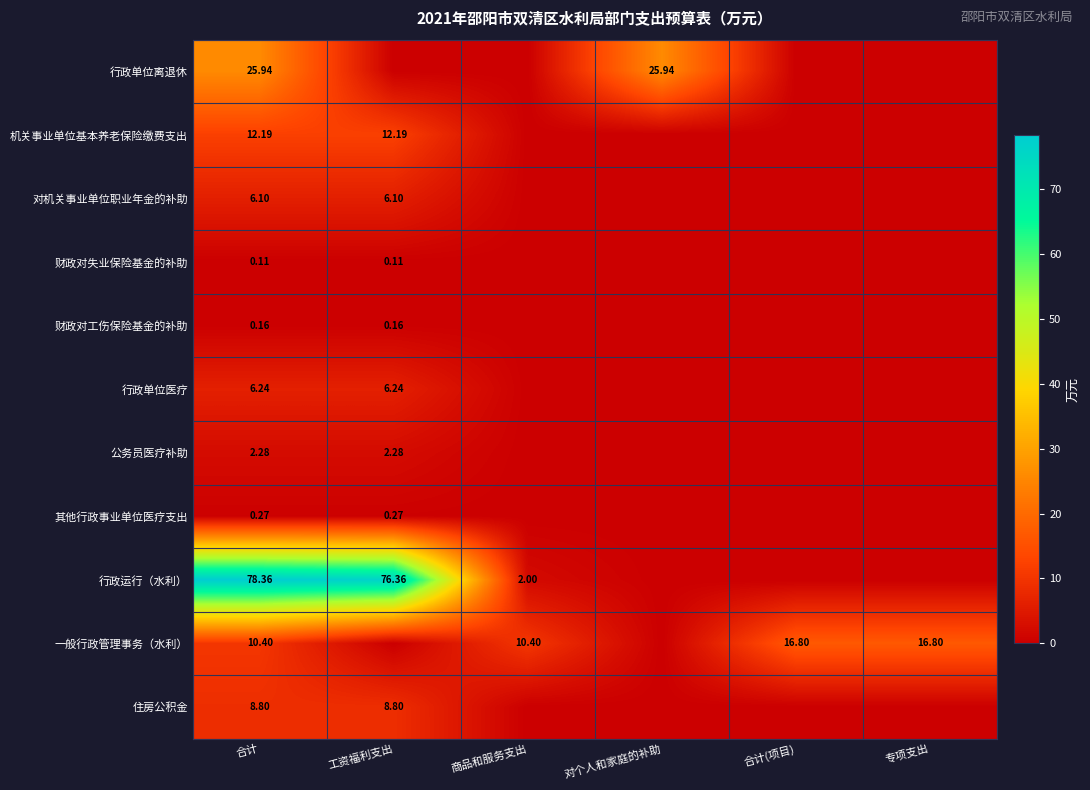

Is the value of 财政对失业保险基金的补助 at 合计 greater than the value of 行政单位离退休 at 专项支出?

Yes